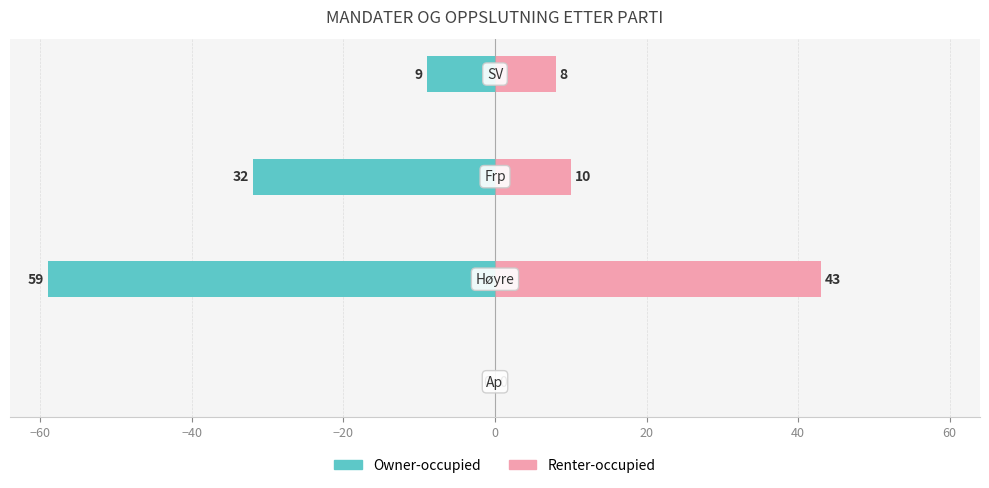

How many data points does each series have?

4